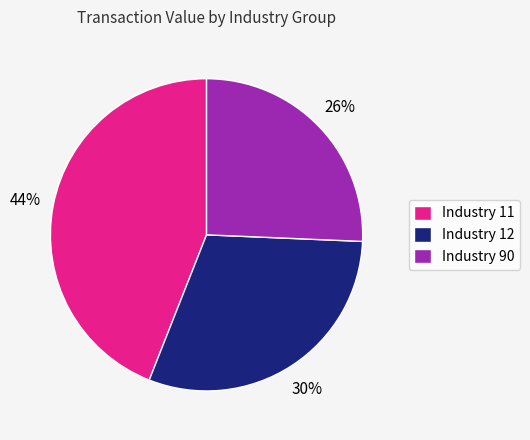

Is it true that Industry 11 is 32% of the pie?

False